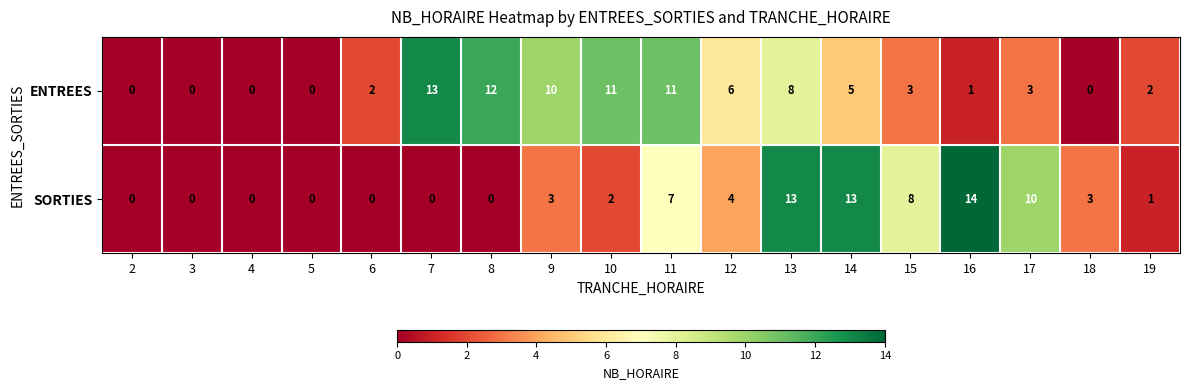

What is the difference between the maximum and second lowest values in the ENTREES series?

13